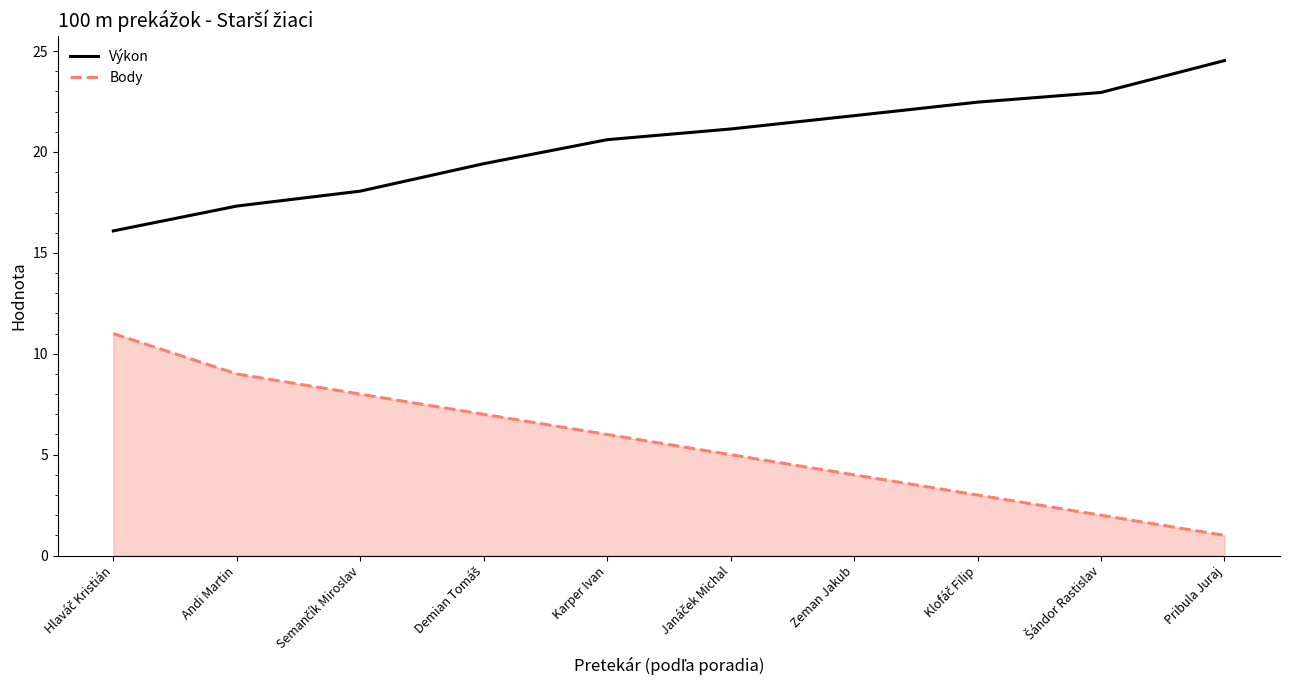

The value of Výkon at Zeman Jakub is 21.8. True or false?

True